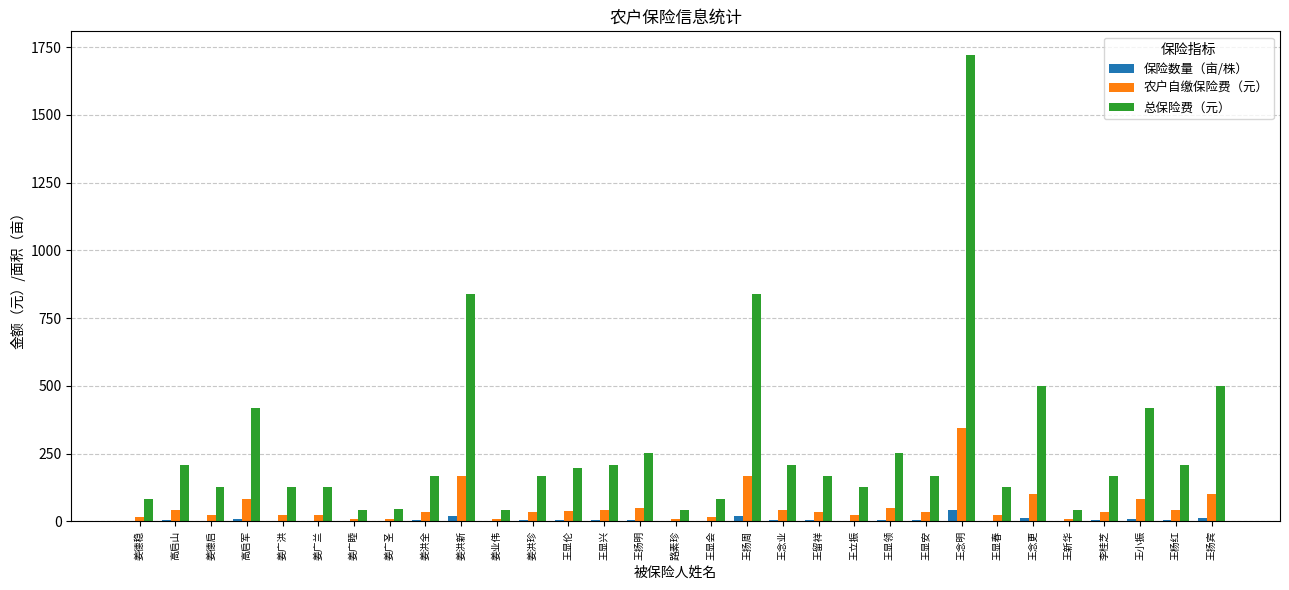

Is it true that 农户自缴保险费（元） equals 176.1 at 王念明?

False